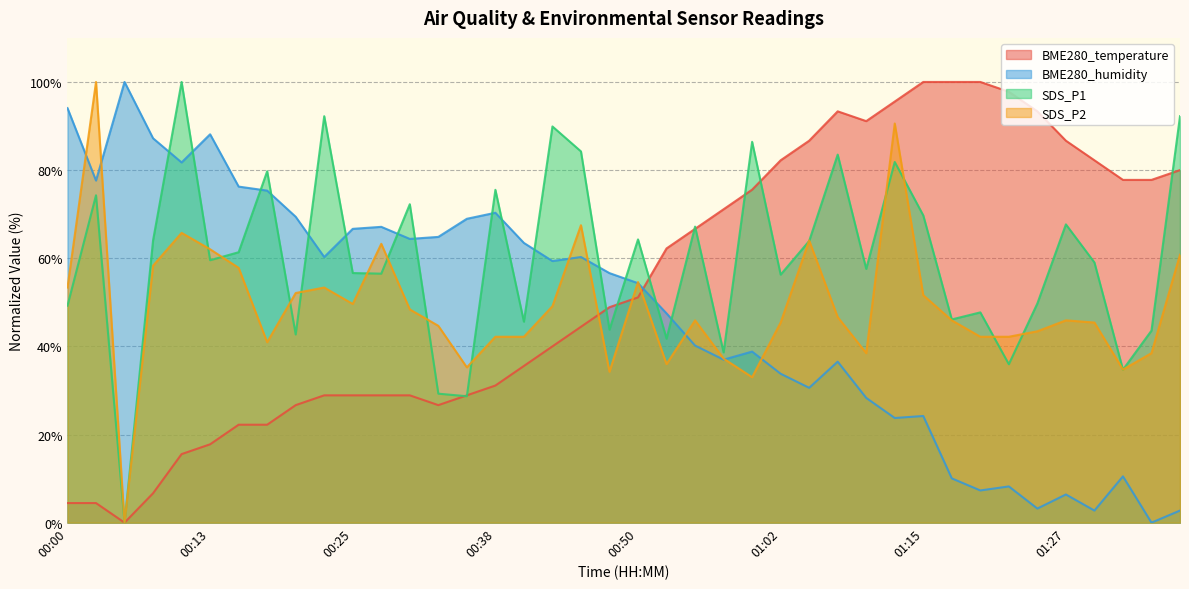

What is the total value across all series at 01:17?

202.1